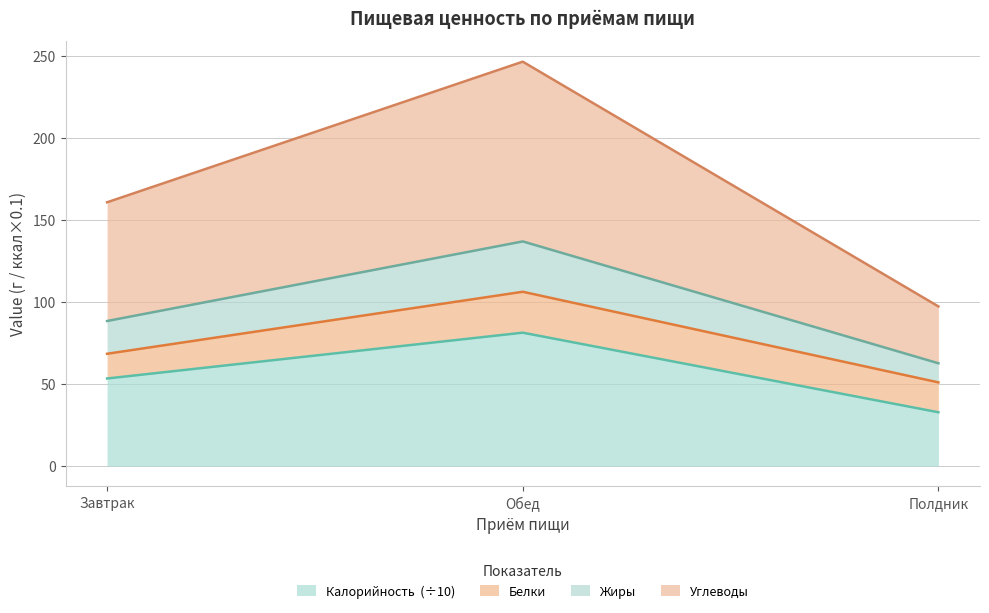

What is the label of the 2nd point from the left?

Обед